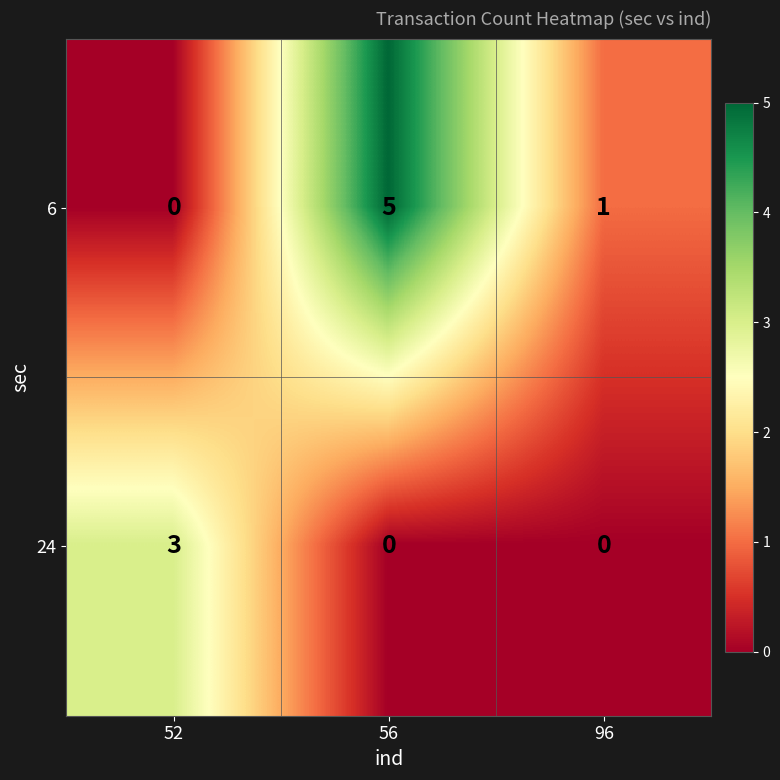

The value of 6 at 52 is 0. True or false?

True